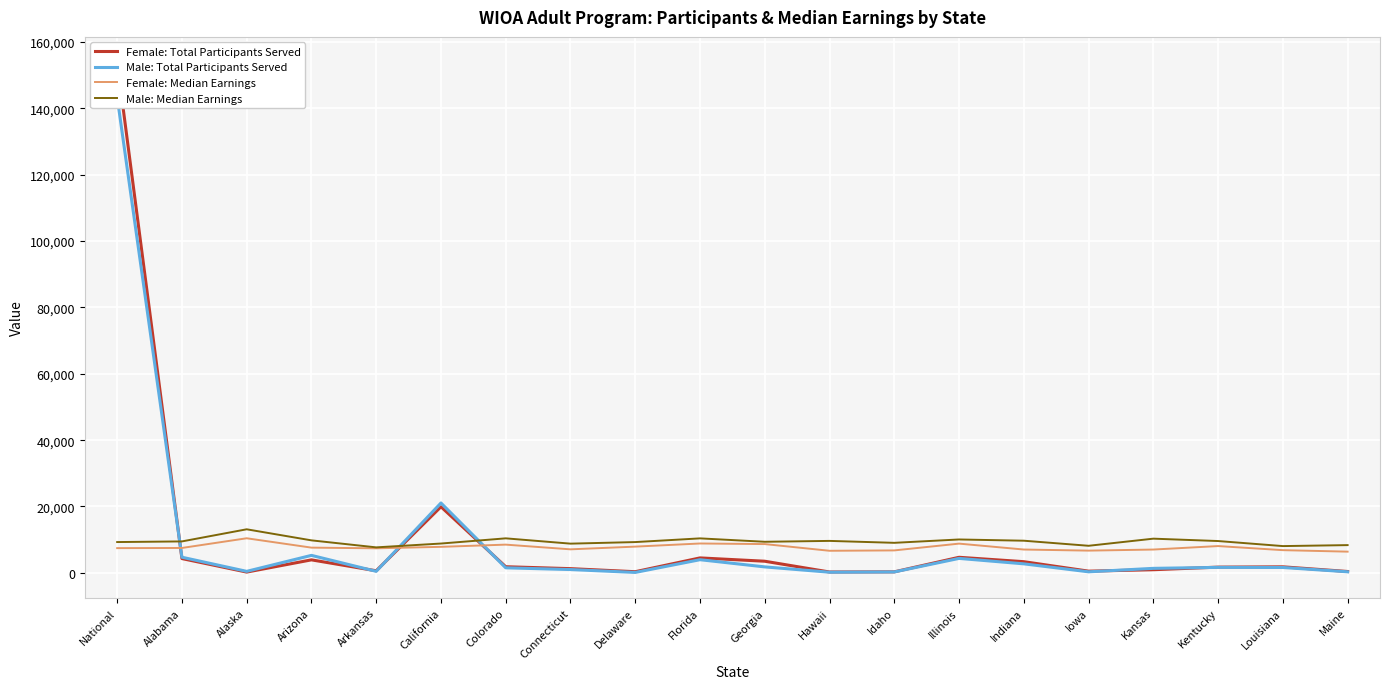

What is the sum of all Female: Median Earnings values?

153393